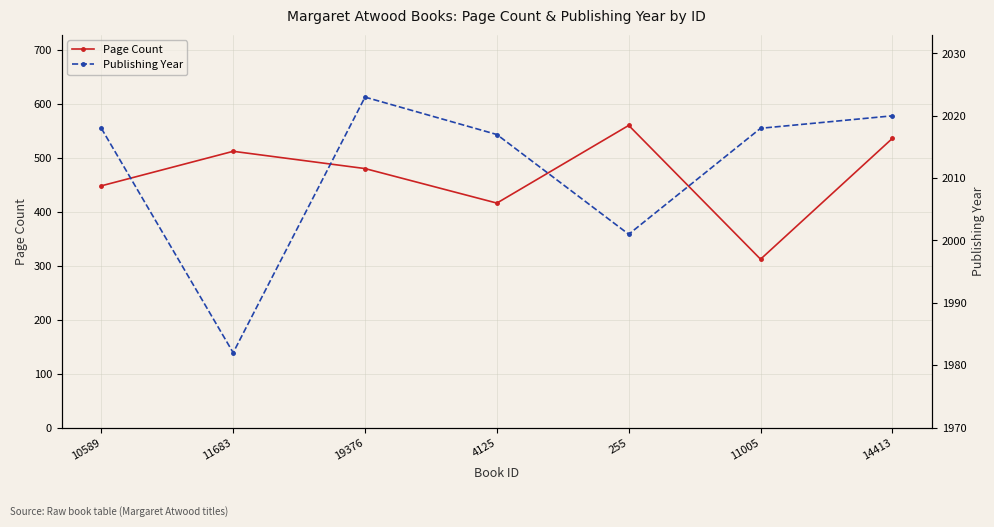

What position from the left is 4125?

4